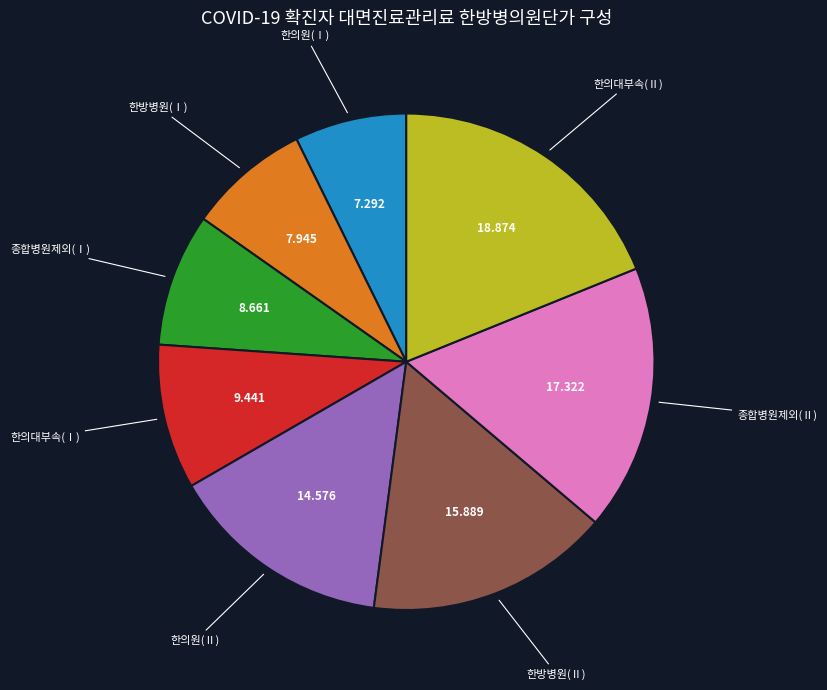

Is there a majority slice in this chart?

No